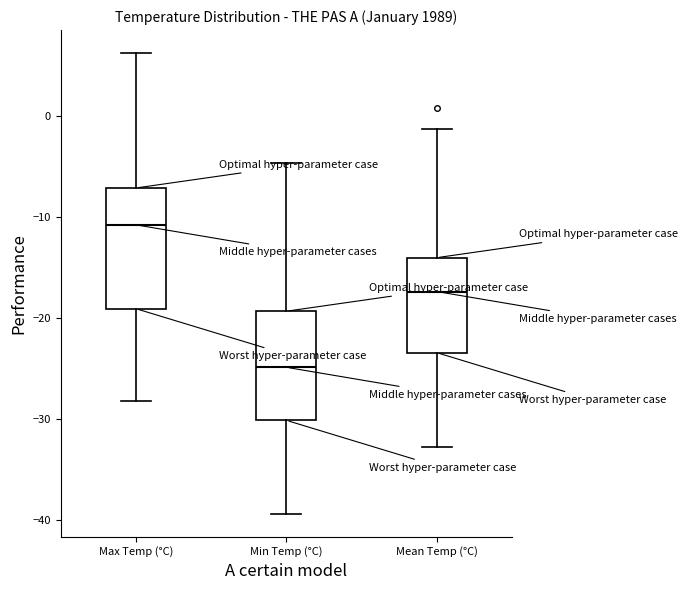

Which box is the tallest, from its lower edge to its upper edge?

Max Temp (°C)